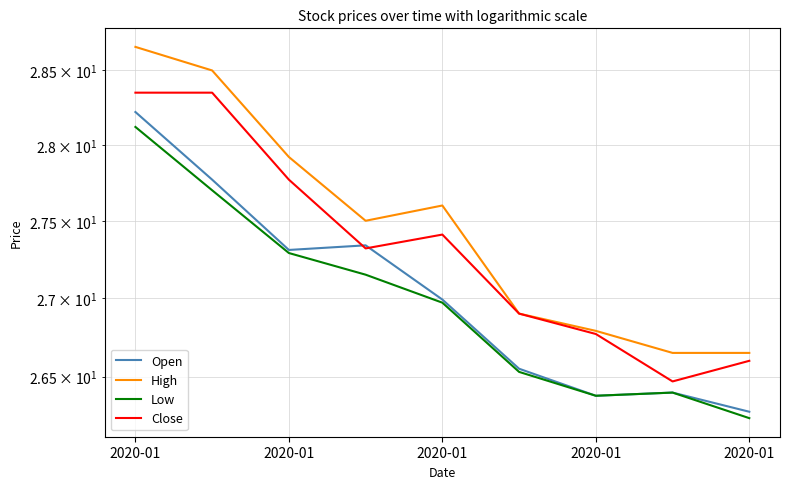

What is the highest value of the Close series?

28.4